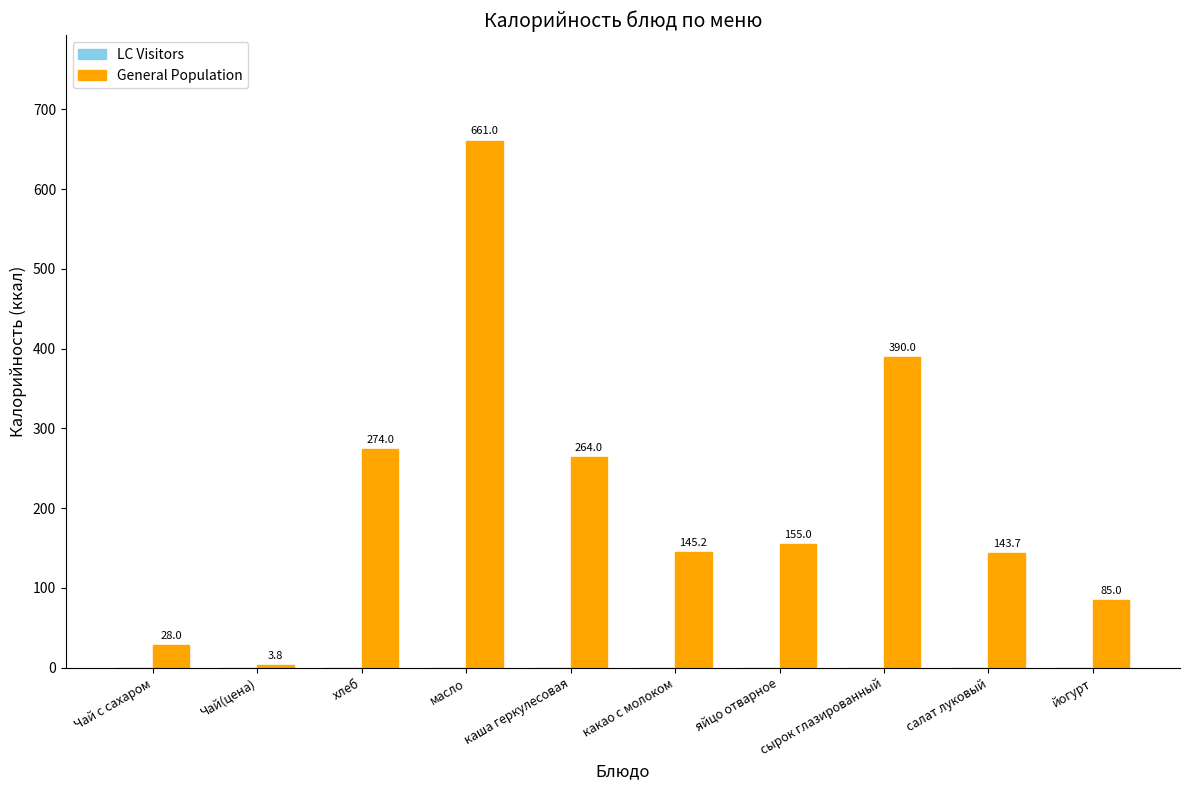

Between сырок глазированный and хлеб, which is larger?

сырок глазированный